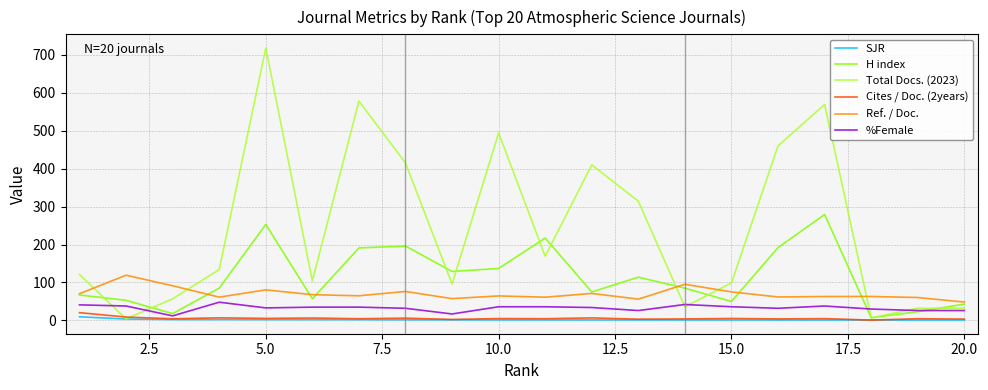

True or false: SJR and Ref. / Doc. intersect in this chart.

False